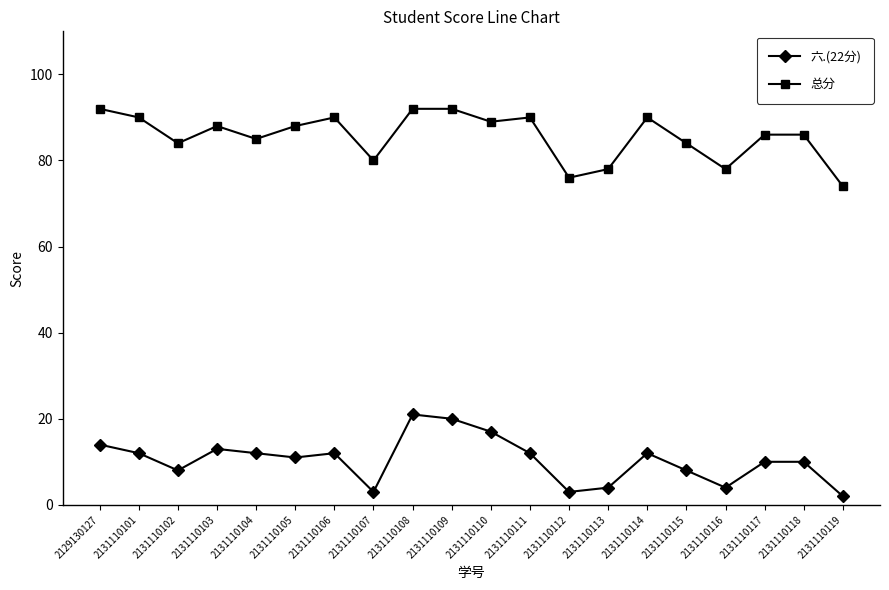

Rank the series by their maximum value, from highest to lowest.

总分, 六.(22分)